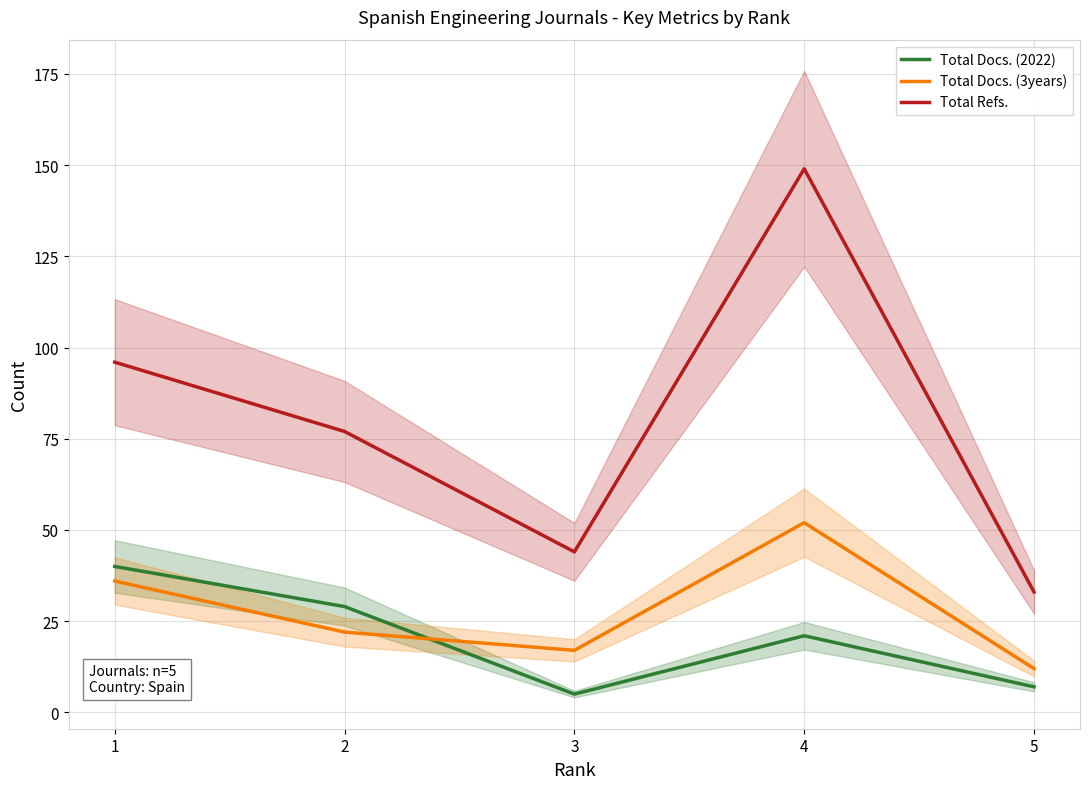

Where does the Total Docs. (2022) series first go above 21?

1